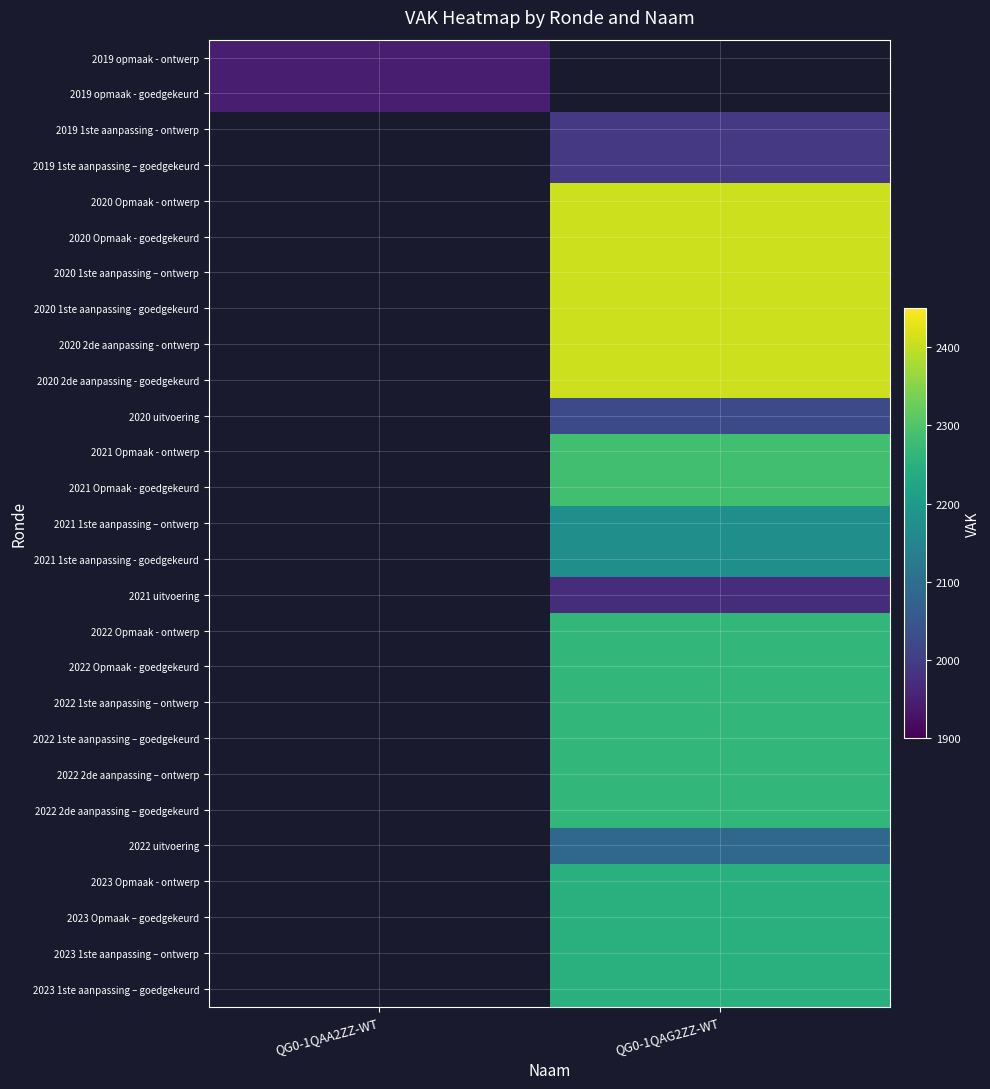

Count the number of data series in this chart.

27